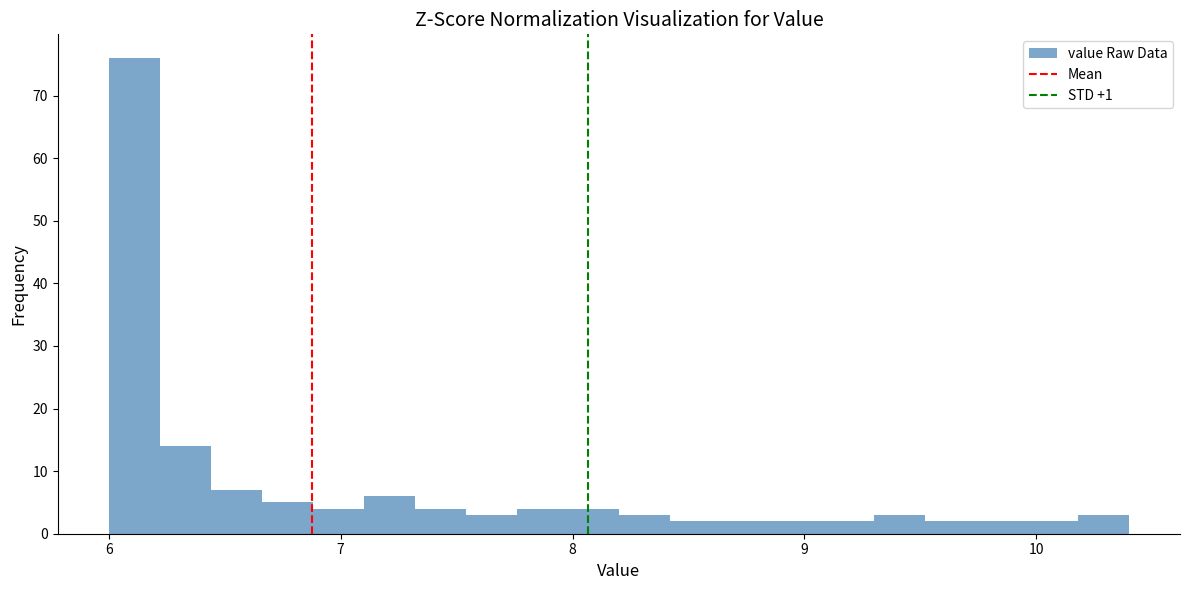

Around what value on the x-axis is the tallest bar? Give the approximate position of its centre, as read against the axis.

6.1